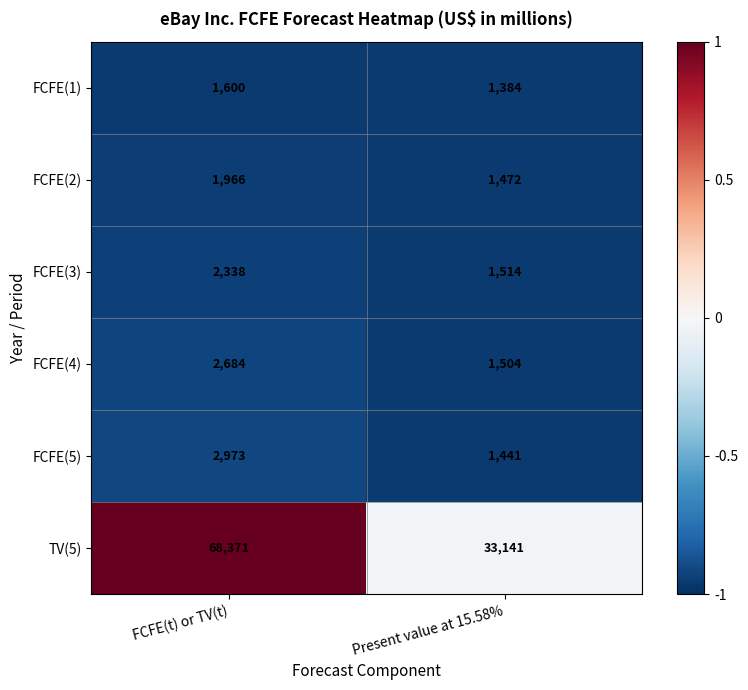

What is the total value across all series at Present value at 15.58%?

40456